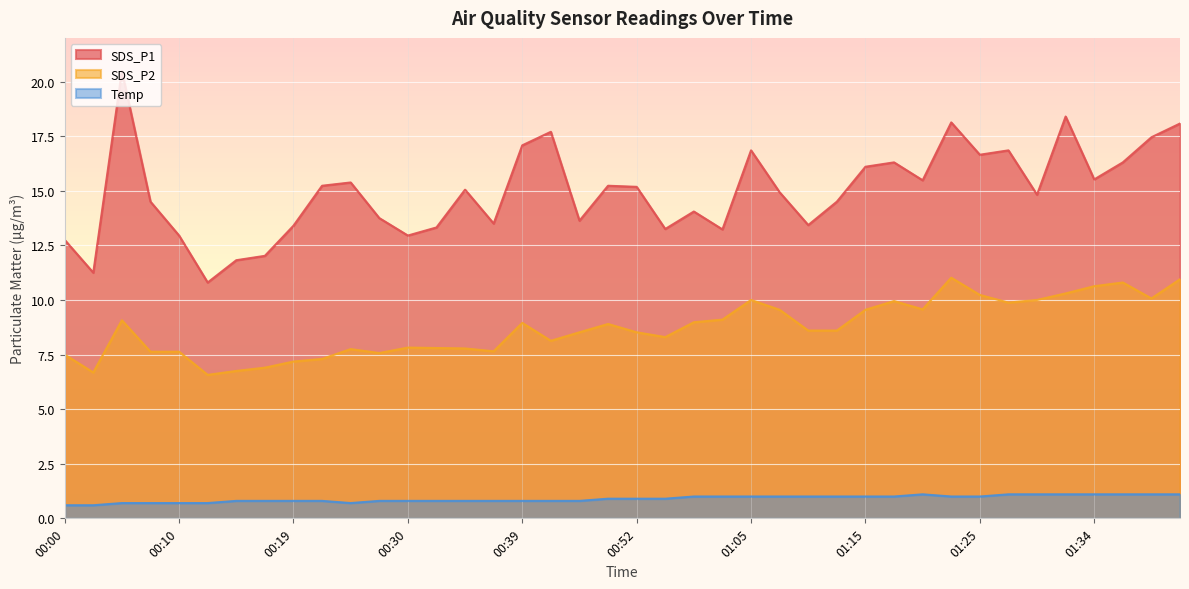

What is the difference between the second highest and minimum values in the SDS_P2 series?

4.4